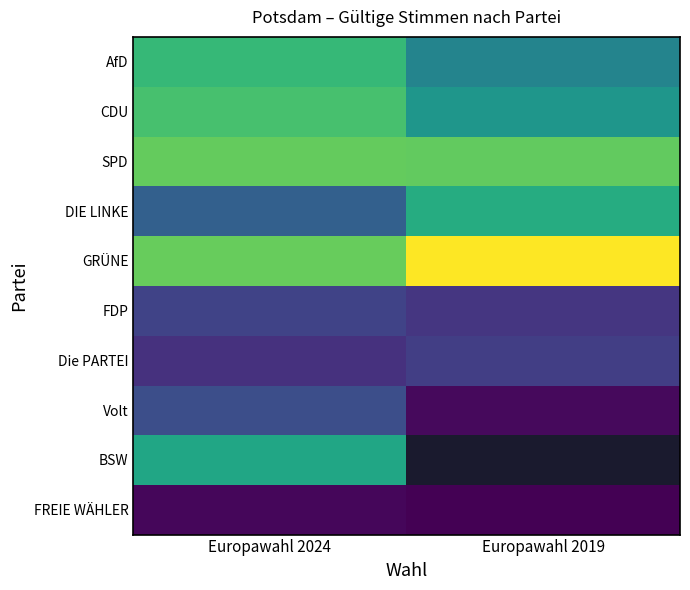

What is the difference between the GRÜNE values at Europawahl 2024 and Europawahl 2019?

4423.0